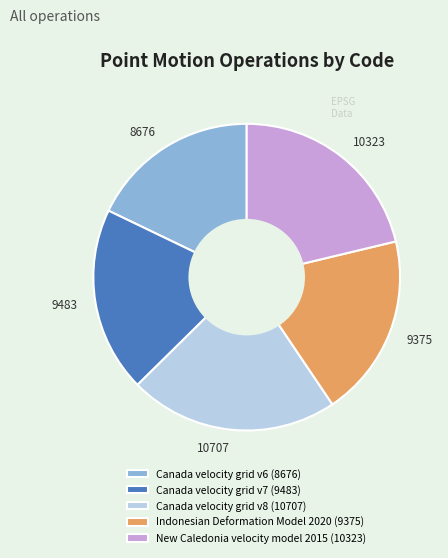

Does any single category account for the majority?

No